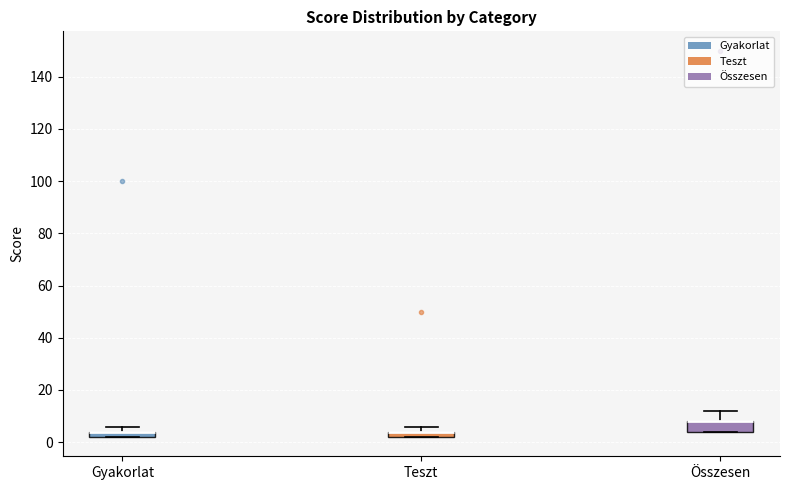

Where is the upper edge of the box for Gyakorlat on the y-axis? The values are not printed on the chart, so give them approximately, as read against the axis.

4